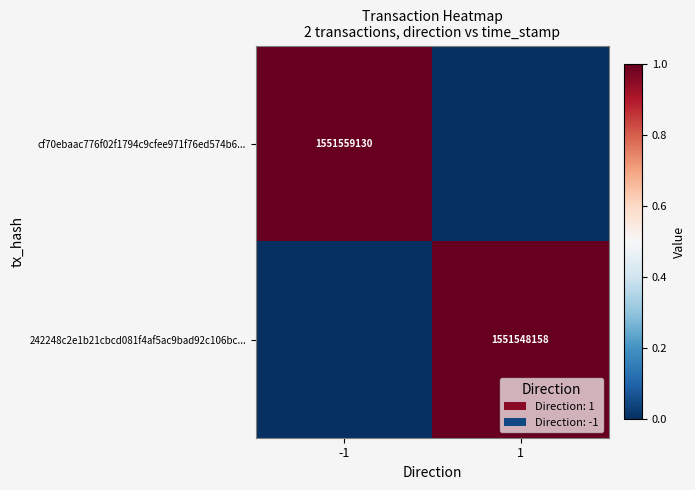

Is it true that cf70ebaac776f02f1794c9cfee971f76ed574b6... equals 981952352 at -1?

False